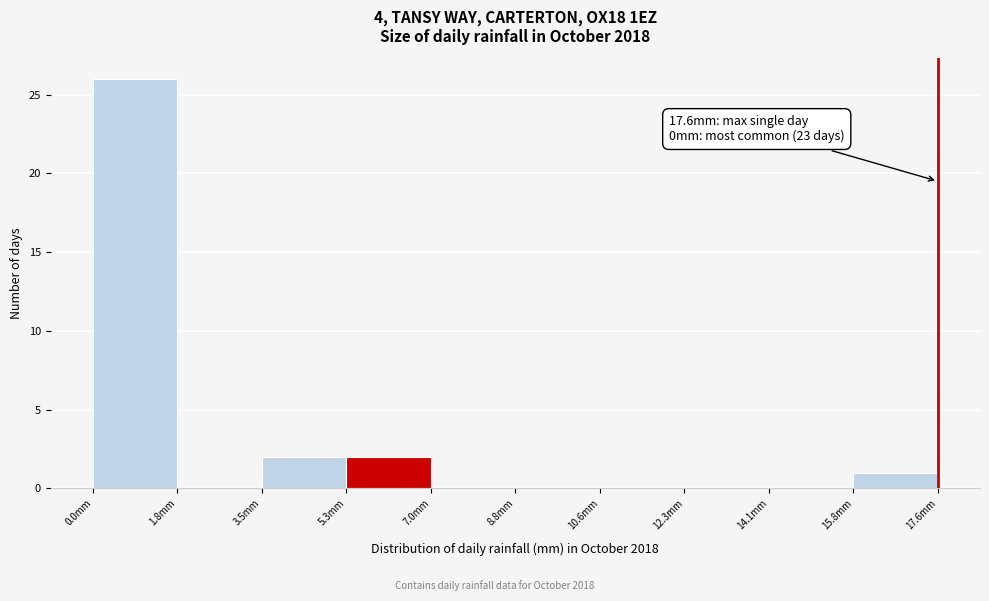

Over which range of the x-axis is the bar tallest?

0.00 to 1.76